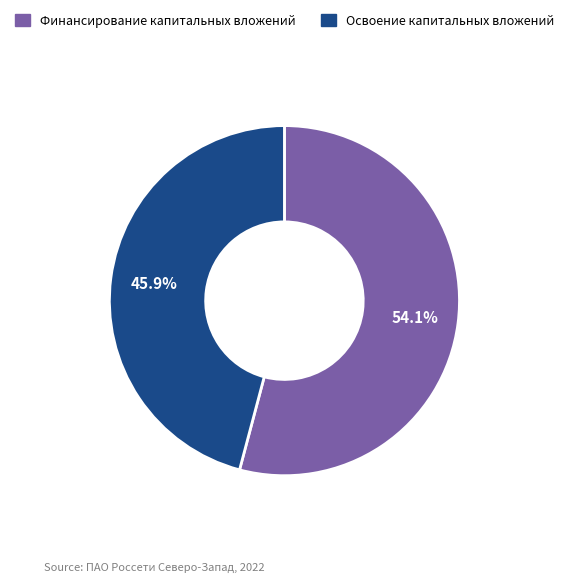

Is there any slice that represents more than half of the pie?

Yes